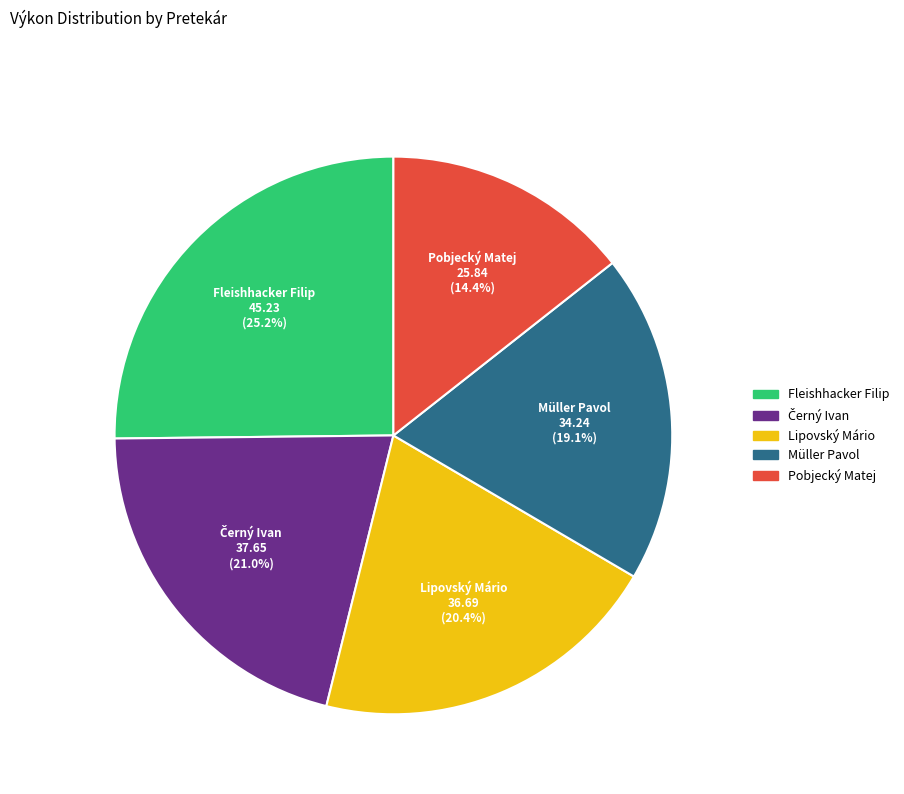

Does any single category account for the majority?

No